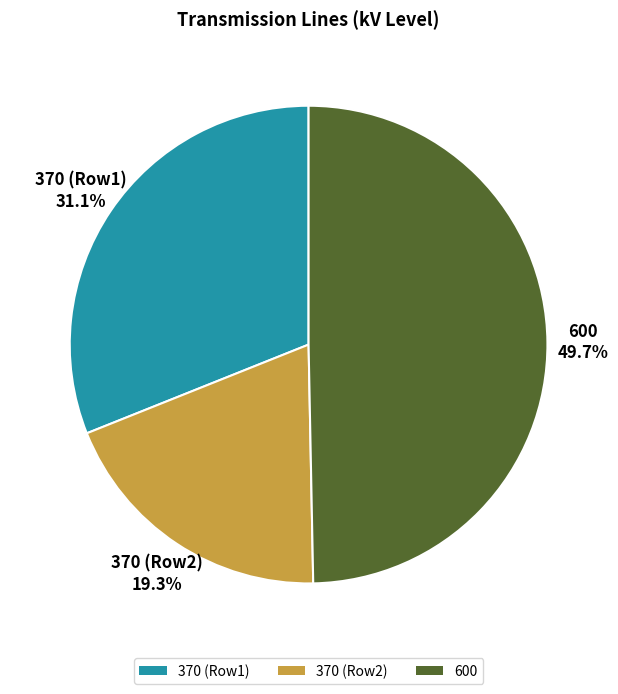

What percentage do 370 (Row1) and 370 (Row2) together represent?

50.3%